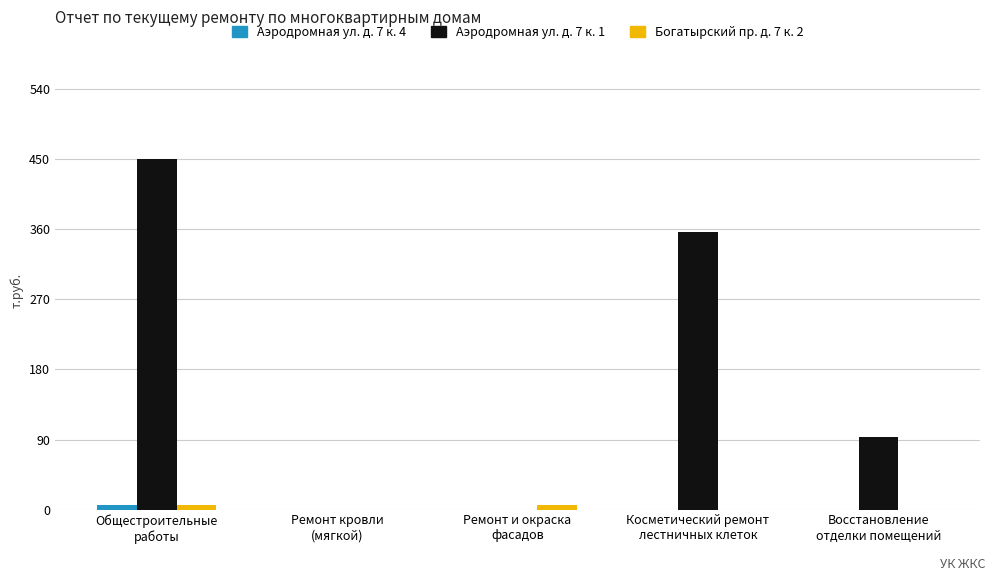

Where does the Аэродромная ул. д. 7 к. 1 series first go above 93?

Общестроительные
работы